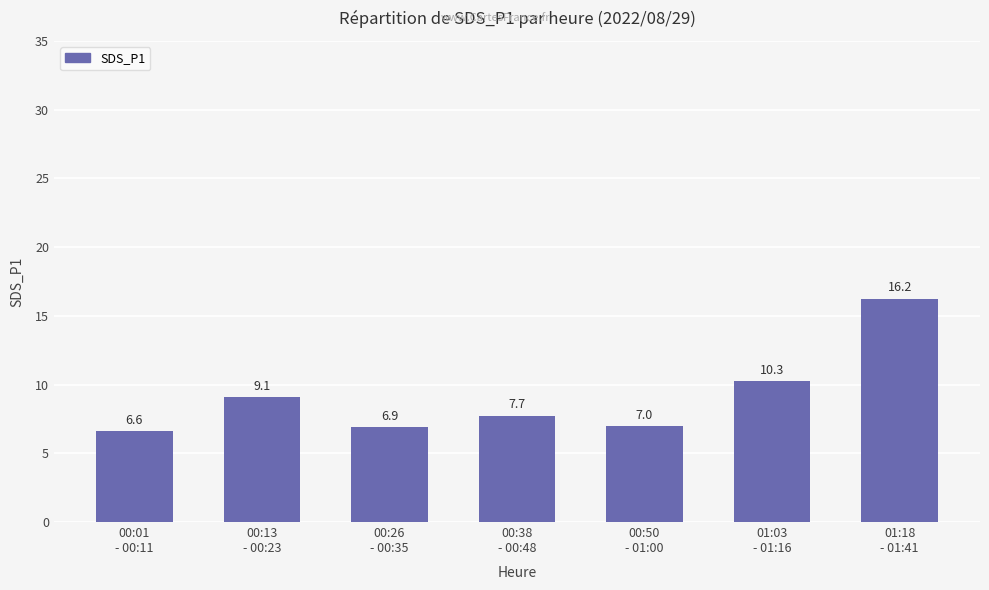

What position from the left is 01:03
- 01:16?

6